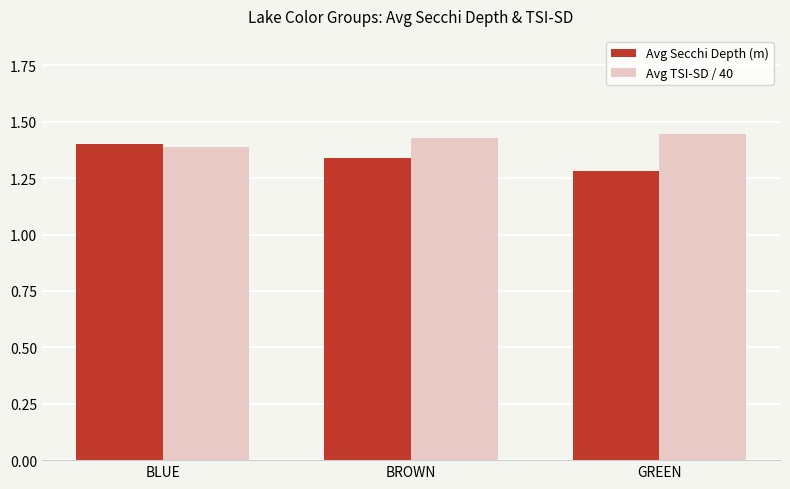

Rank the series by their maximum value, from lowest to highest.

Avg Secchi Depth (m), Avg TSI-SD / 40